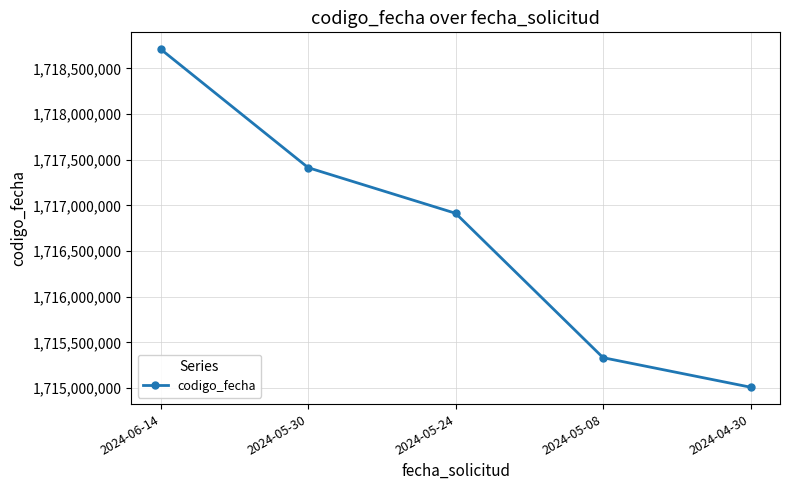

True or false: the data shows 2749254077 at 2024-05-08.

False